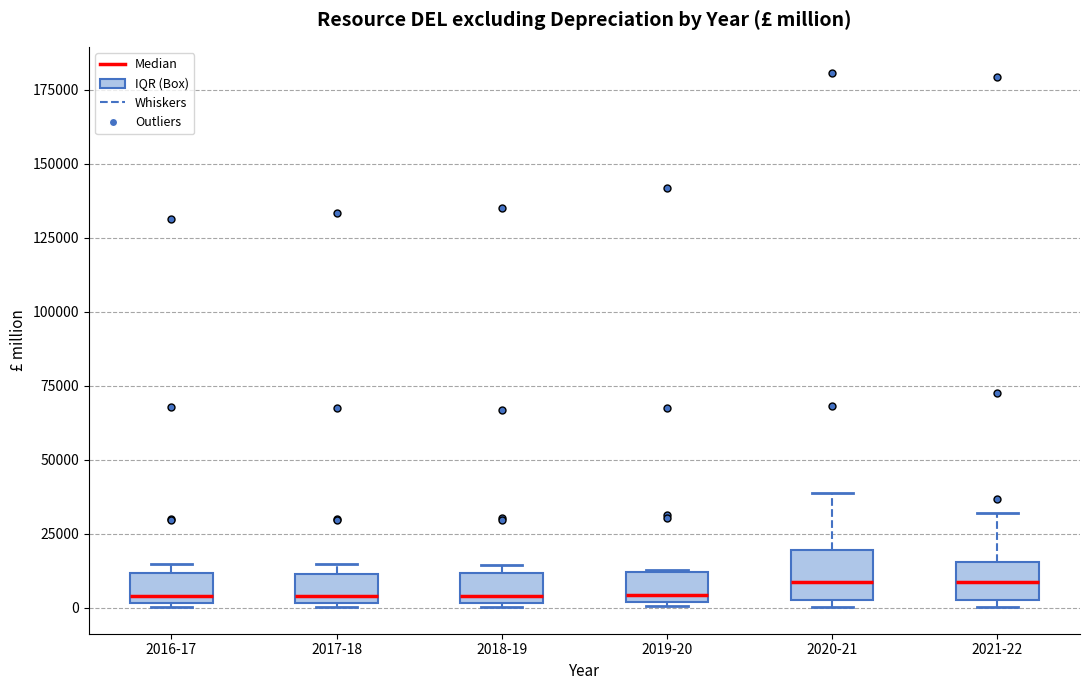

Reading left to right, transcribe this box plot: for each box, give where its median line is, the range the box spans, and where its two whiskers end, as read against the y-axis. The values are not printed on the chart, so give them approximately, as read against the axis.

2016-17: median 5000, box 0 to 10000, whiskers 0 (just below the box's lower edge) to 15000
2017-18: median 5000, box 0 to 10000, whiskers 0 to 15000
2018-19: median 5000, box 0 to 10000, whiskers 0 to 15000
2019-20: median 5000, box 0 to 10000, whiskers 0 (just below the box's lower edge) to 15000
2020-21: median 10000, box 0 to 20000, whiskers 0 (just below the box's lower edge) to 40000
2021-22: median 10000, box 5000 to 15000, whiskers 0 to 30000